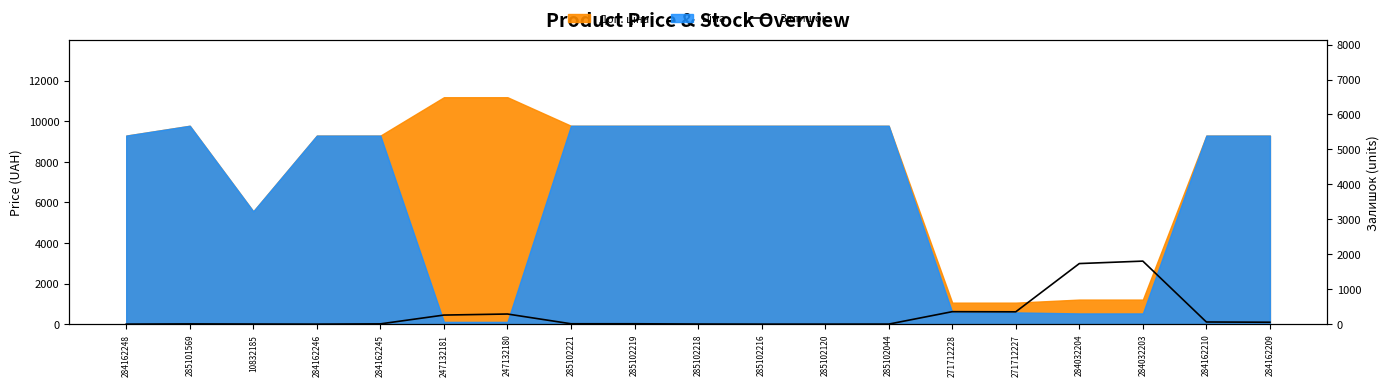

What is the label of the 9th point from the left?

285102219